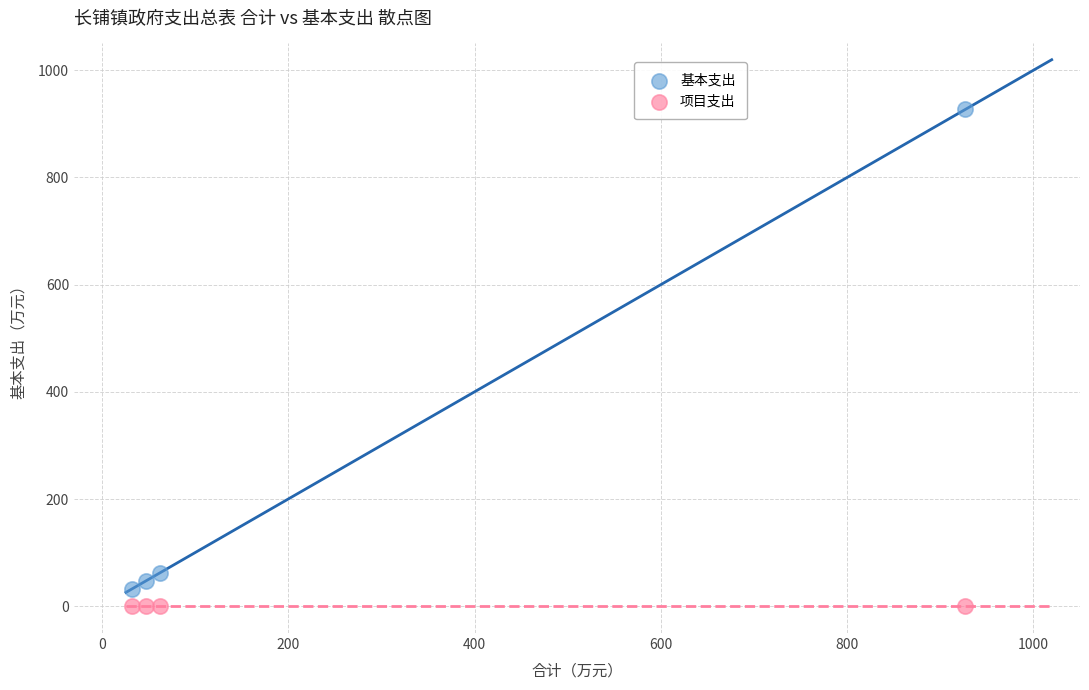

Which series reaches the maximum Y coordinate?

基本支出